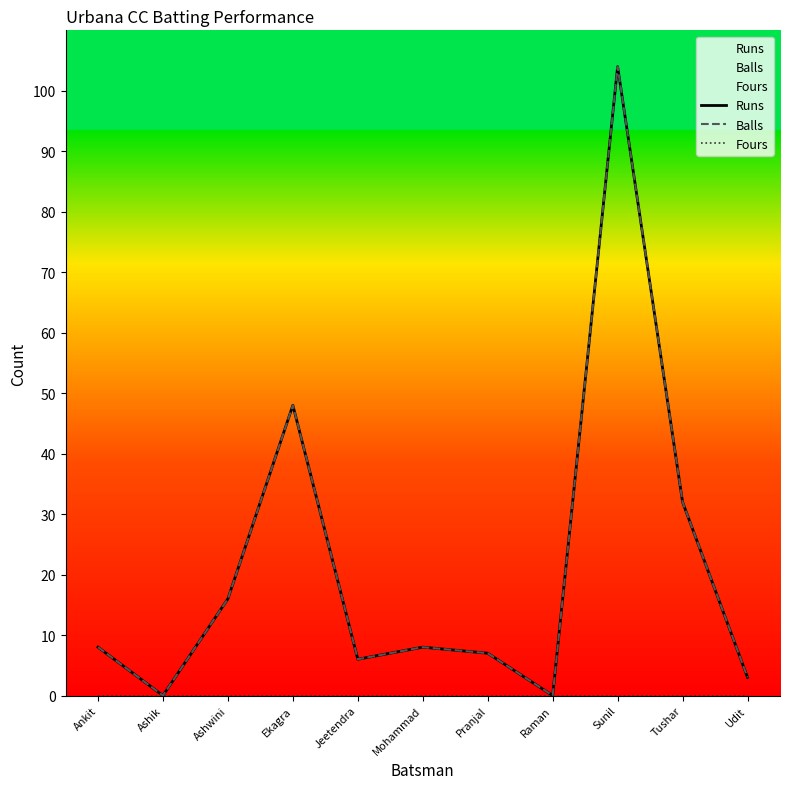

Where is the first local maximum for Runs?

Ekagra